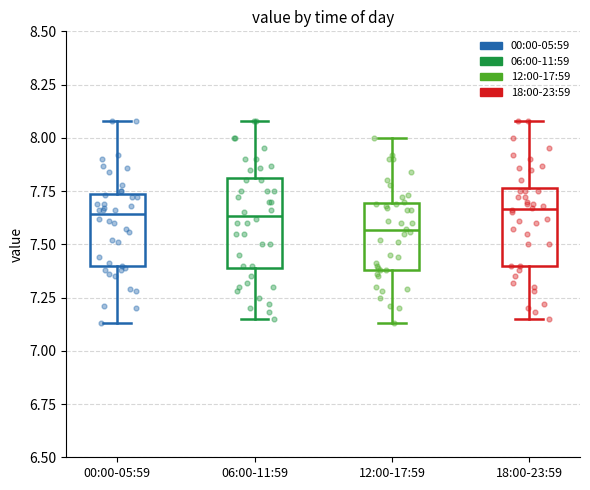

Where is the lower edge of the box for 18:00-23:59 on the y-axis? The values are not printed on the chart, so give them approximately, as read against the axis.

7.40